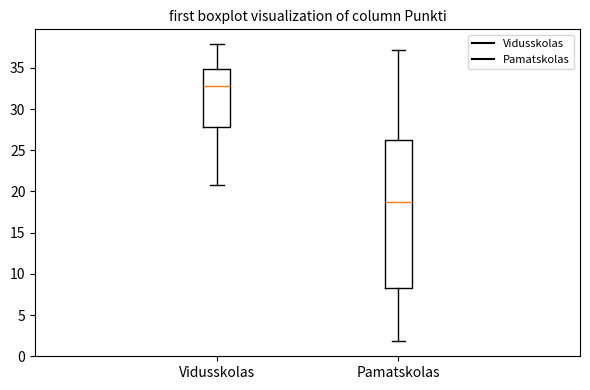

Reading left to right, transcribe this box plot: for each box, give where its median line is, the range the box spans, and where its two whiskers end, as read against the y-axis. The values are not printed on the chart, so give them approximately, as read against the axis.

Vidusskolas: median 33.0, box 28.0 to 35.0, whiskers 21.0 to 38.0
Pamatskolas: median 19.0, box 8.5 to 26.5, whiskers 2.0 to 37.0